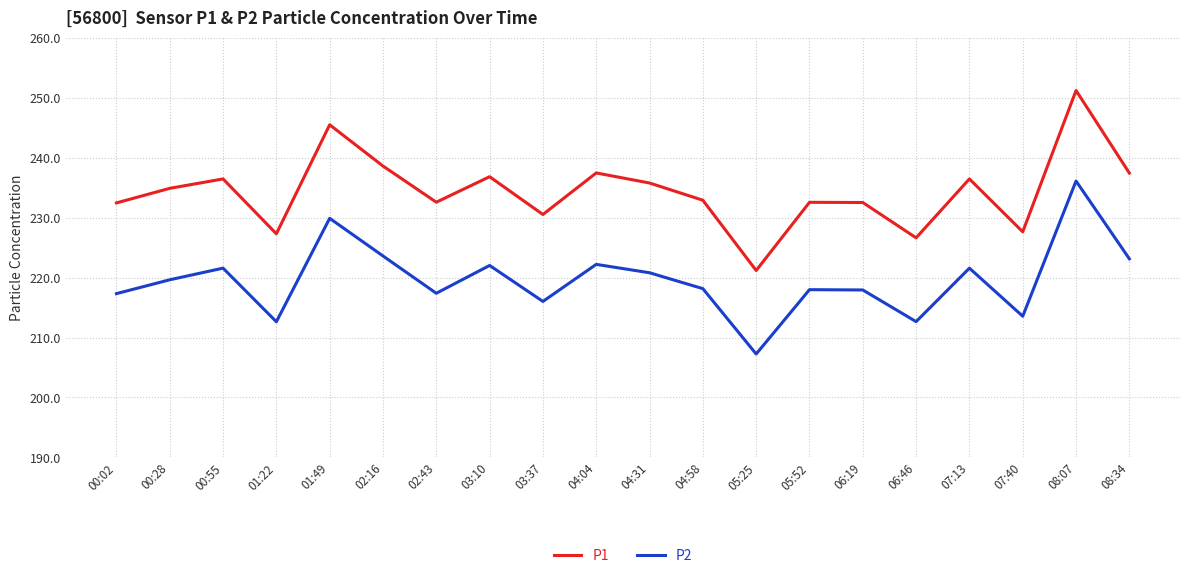

What is the difference between the P1 values at 03:37 and 05:52?

2.0